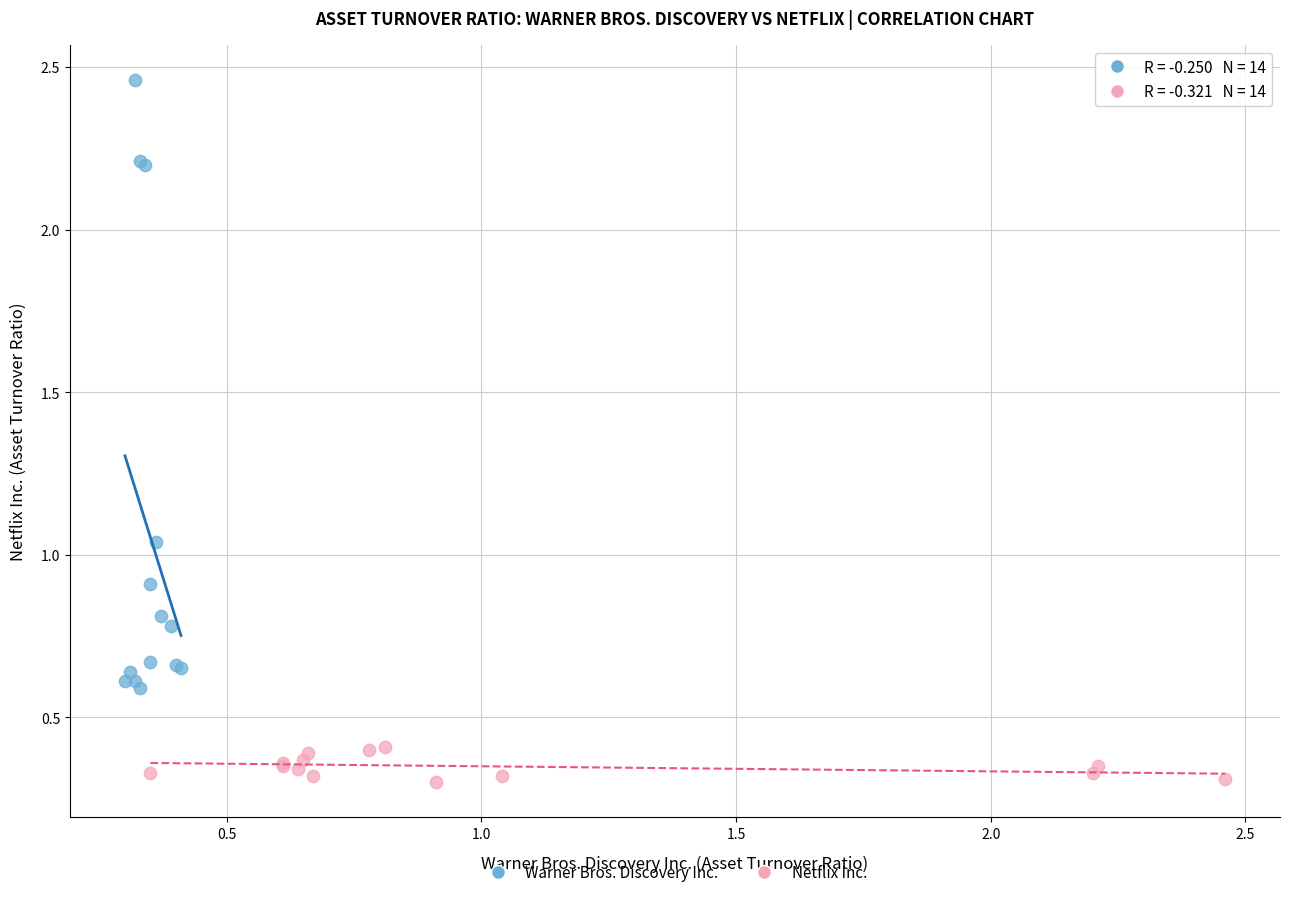

What are all the series names shown in the legend?

Warner Bros. Discovery Inc., Netflix Inc.